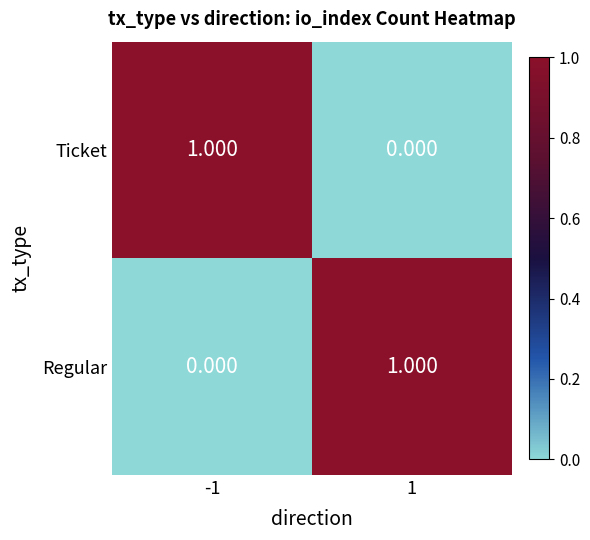

Is the value of Regular at 1 greater than the value of Ticket at 1?

Yes